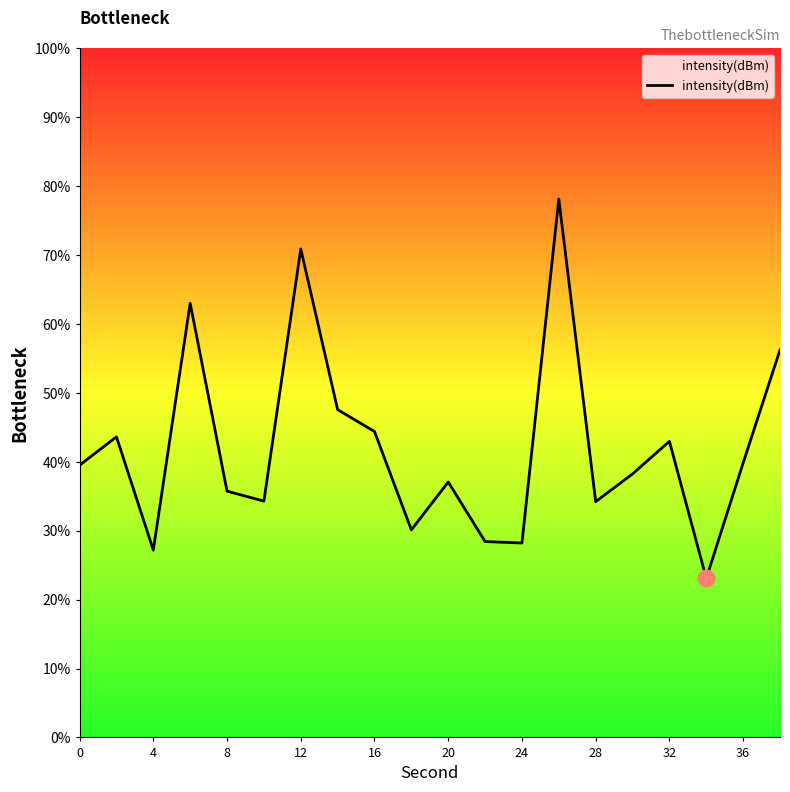

What is the average value?

42.1